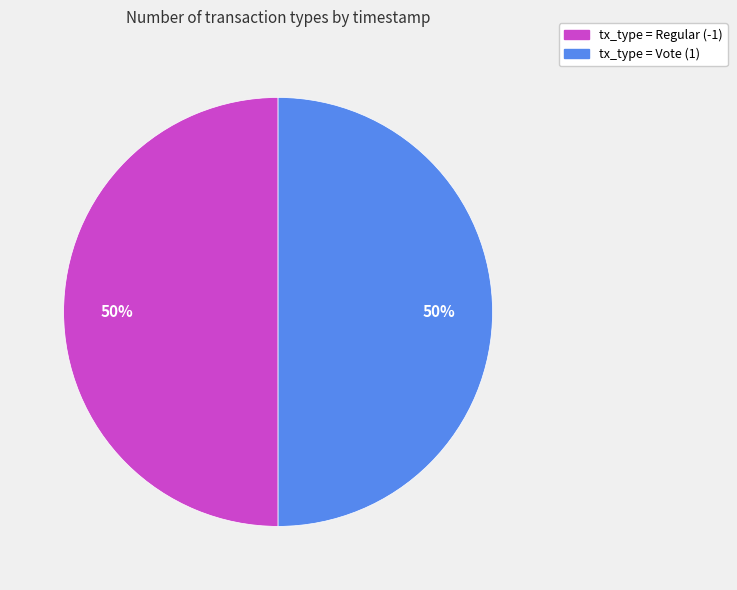

To the nearest percent, what is the average slice percentage?

50%